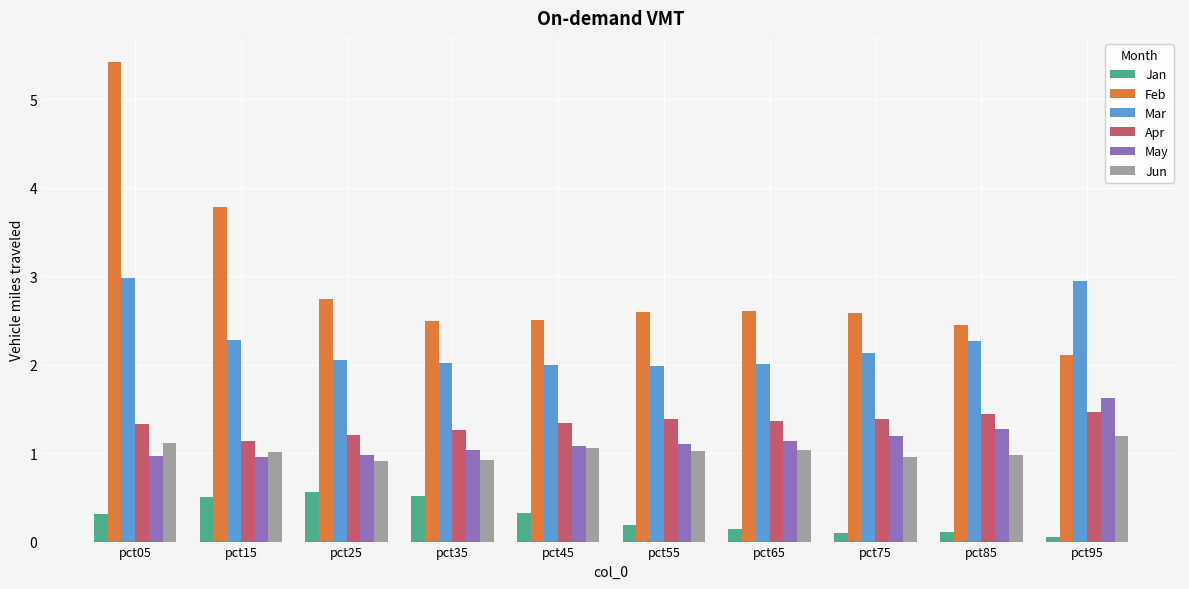

How many bars are there in total?

60